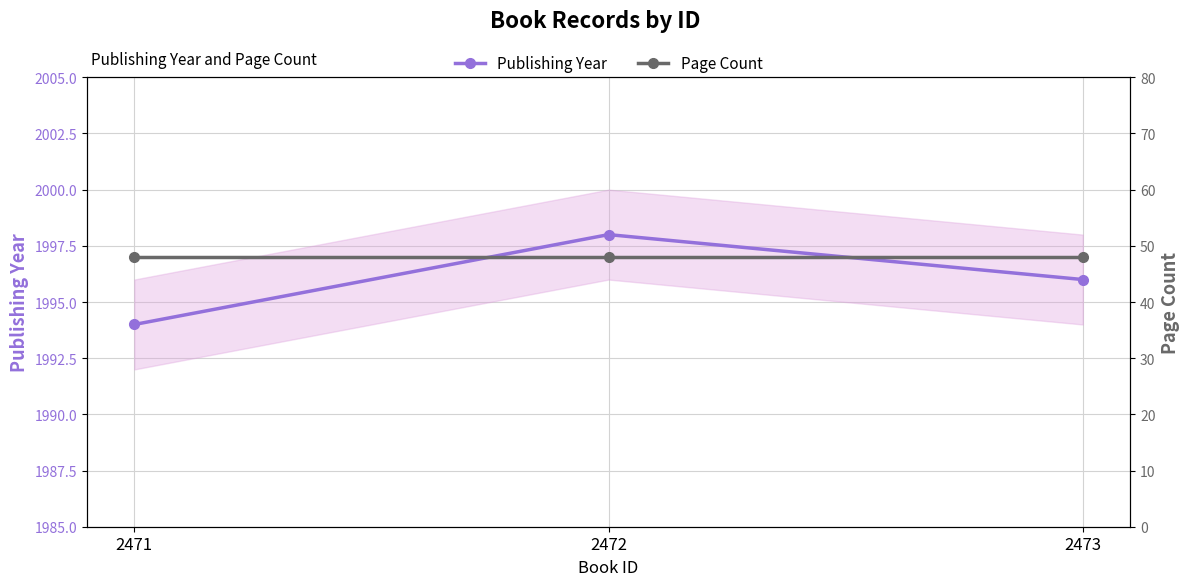

What are all the series names shown in the legend?

Publishing Year, Page Count